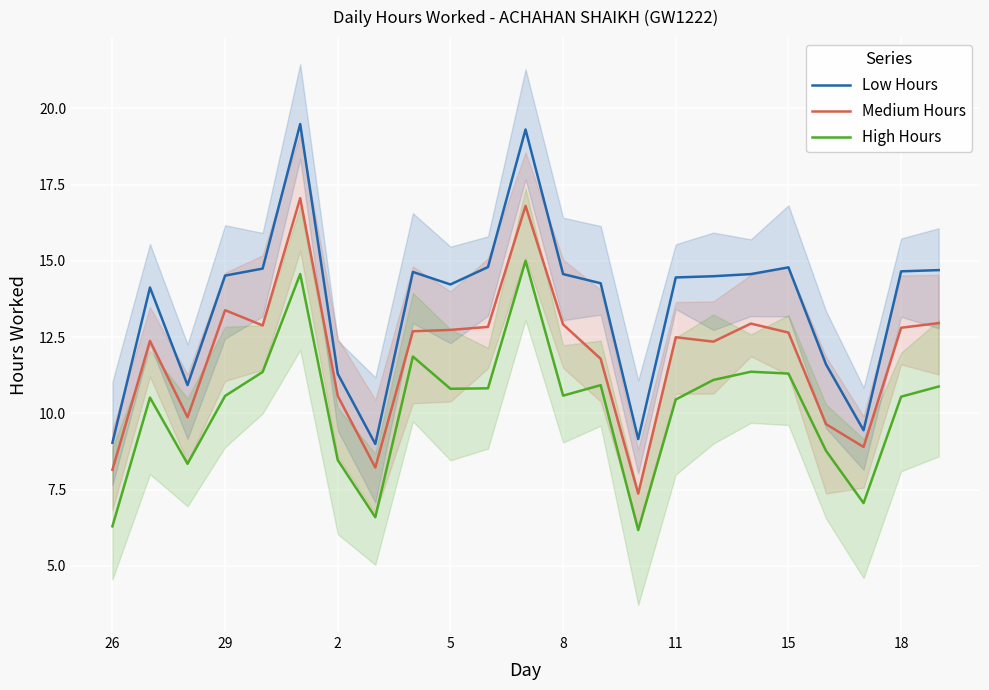

What is the lowest value of the High Hours series?

6.2